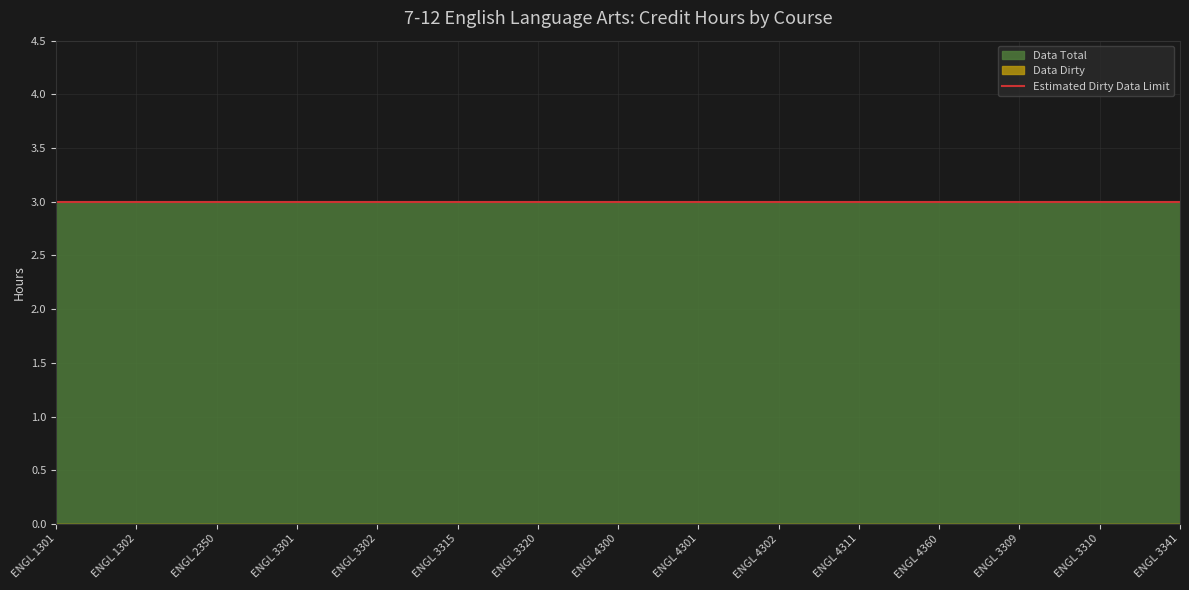

What is the spread (max minus min) of values at ENGL 3315?

3